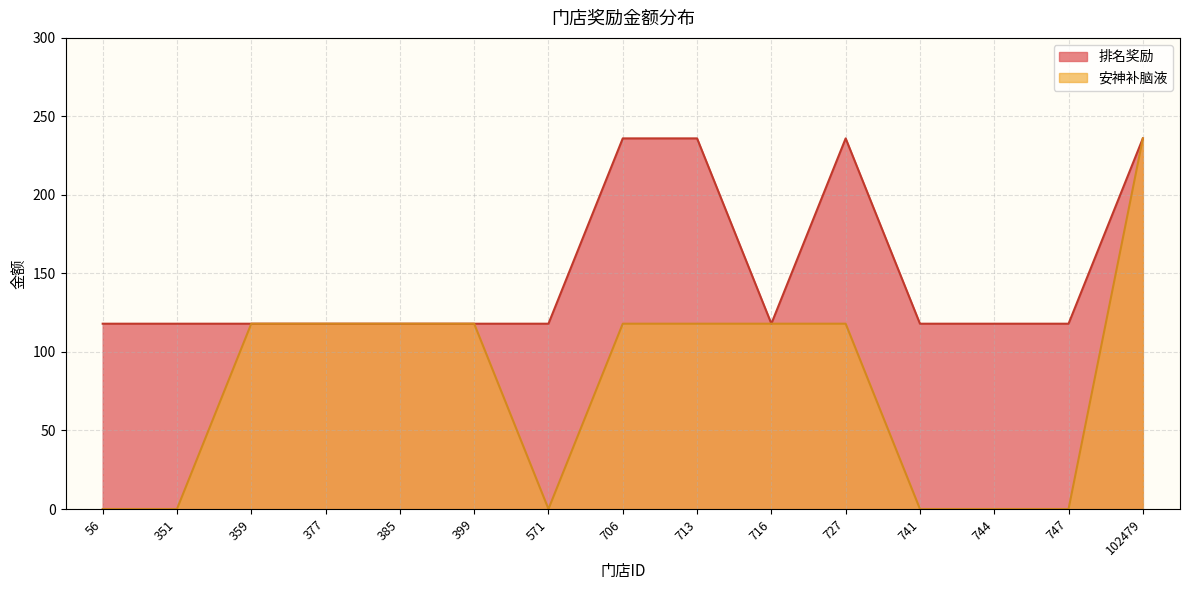

Which category has the lowest value across all series?

56